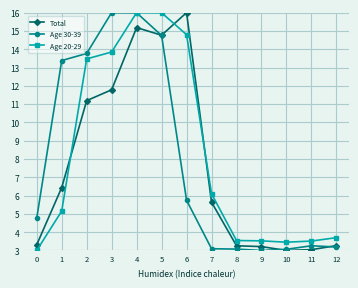

What is the average value of the Total series?

7.7